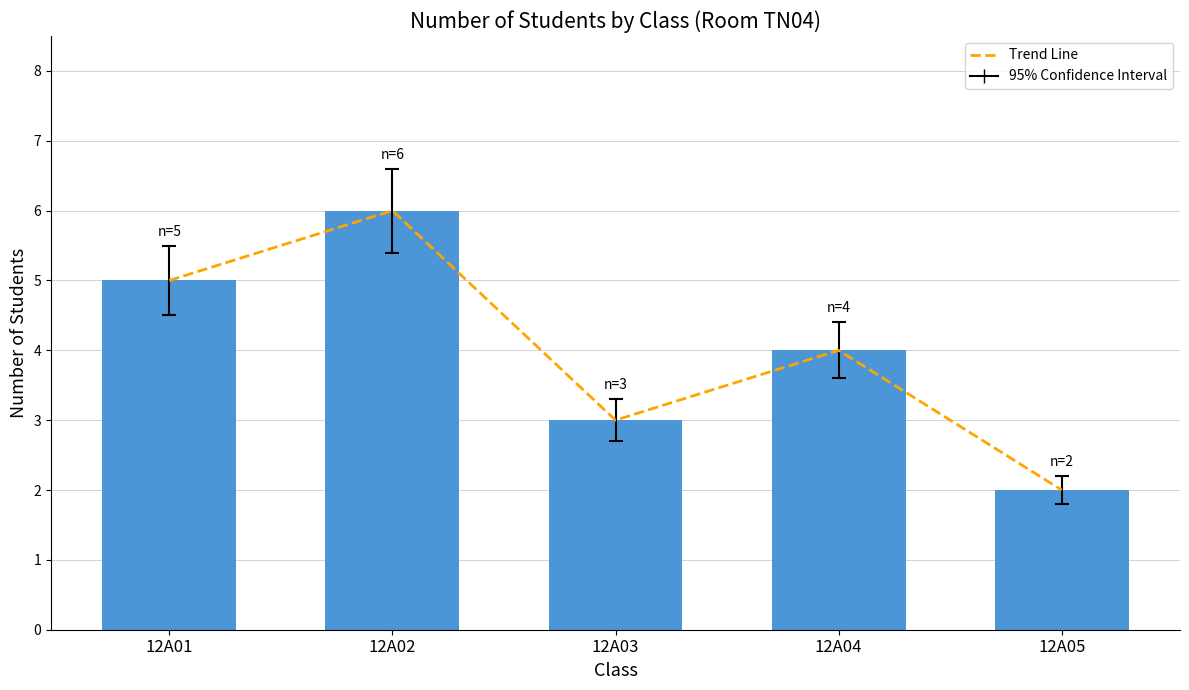

Does the chart contain any negative values?

No